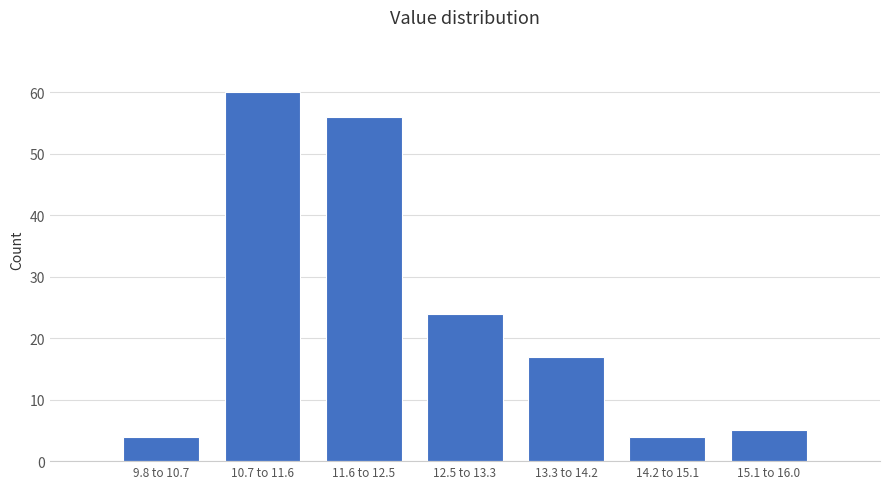

Reading left to right, list all the values displayed in this chart.

4	60	56	24	17	4	5